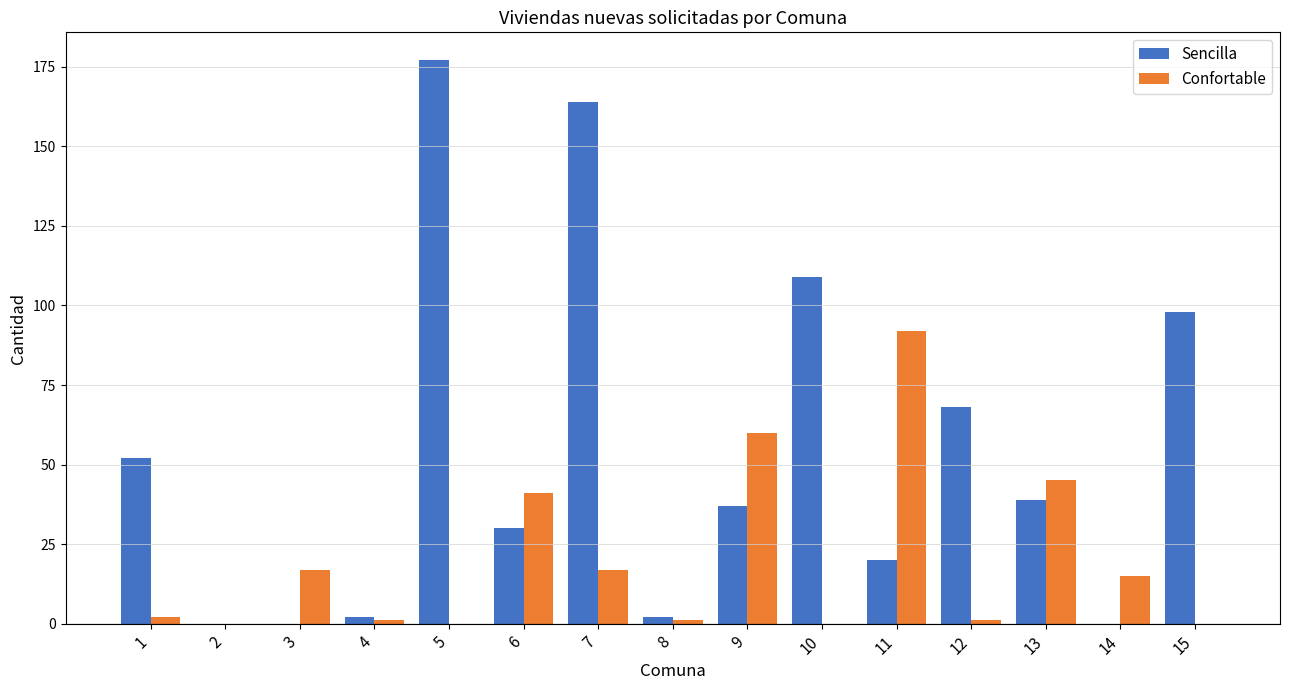

Is the value of Sencilla at 5 greater than the value of Confortable at 3?

Yes